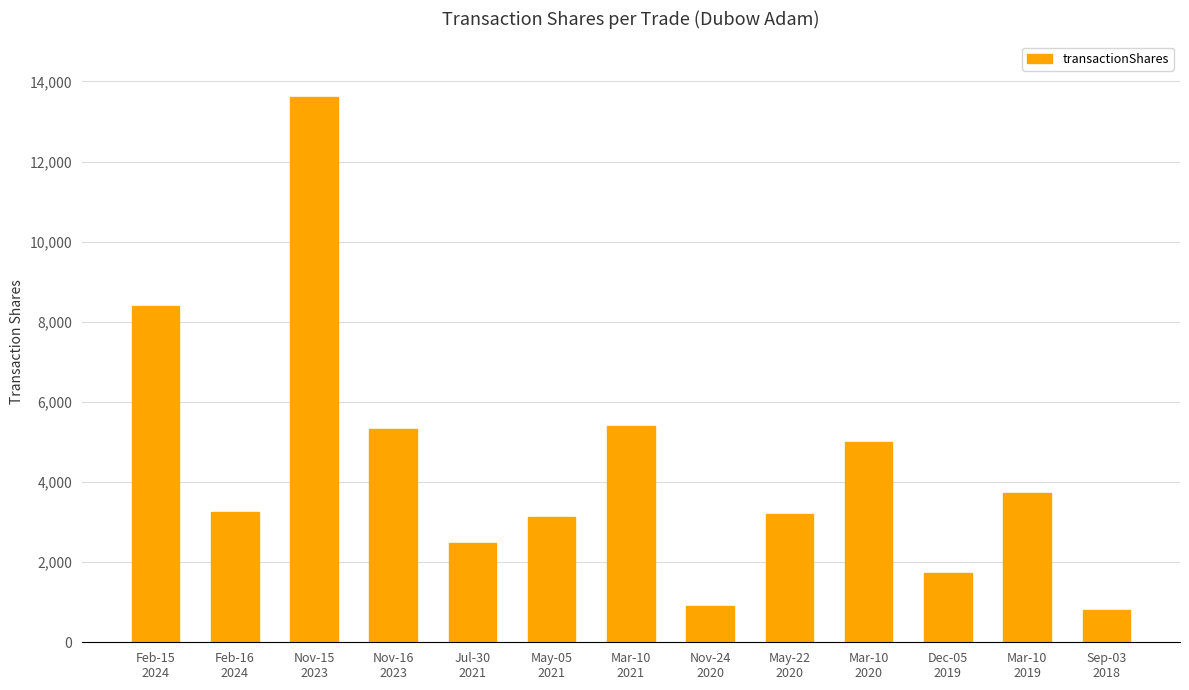

Count the number of data series in this chart.

1